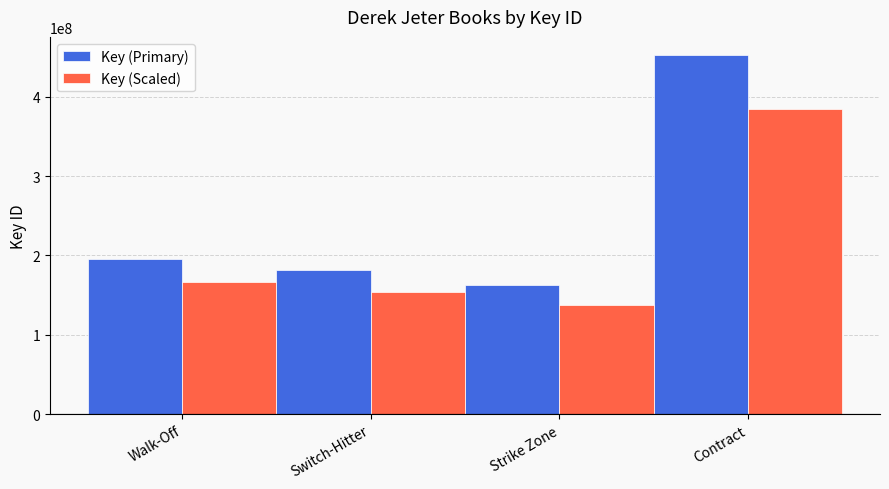

True or false: Key (Primary) has a value of 62359347 at Walk-Off.

False